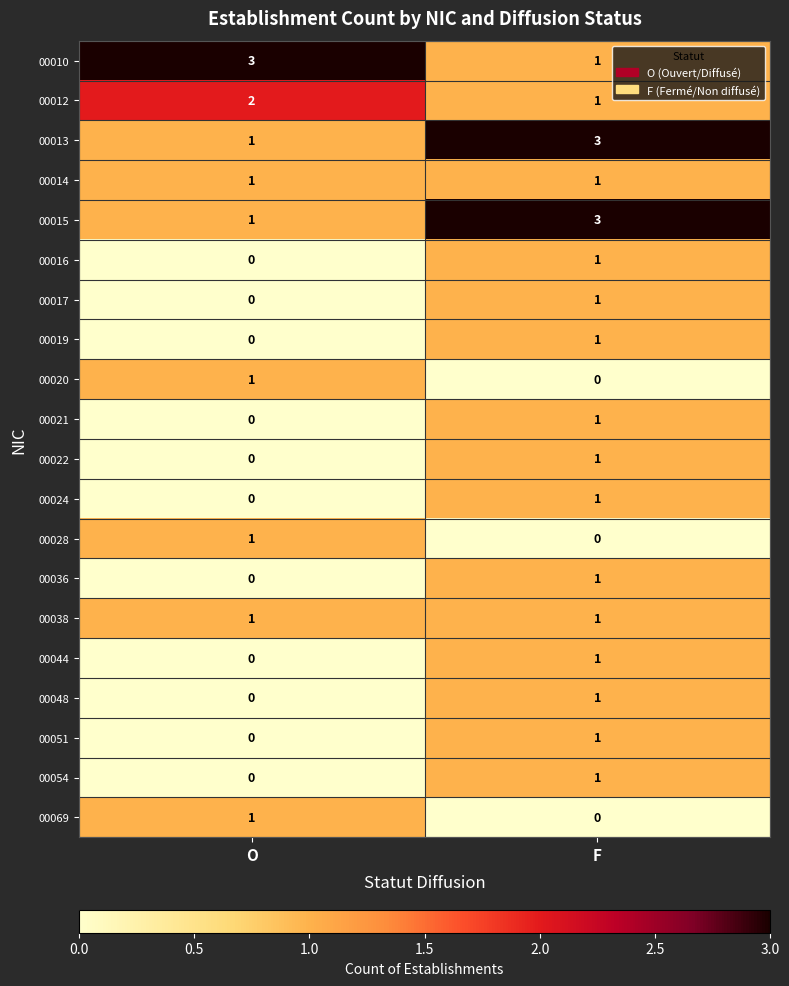

Is the value of 00019 at F greater than the value of 00010 at O?

No